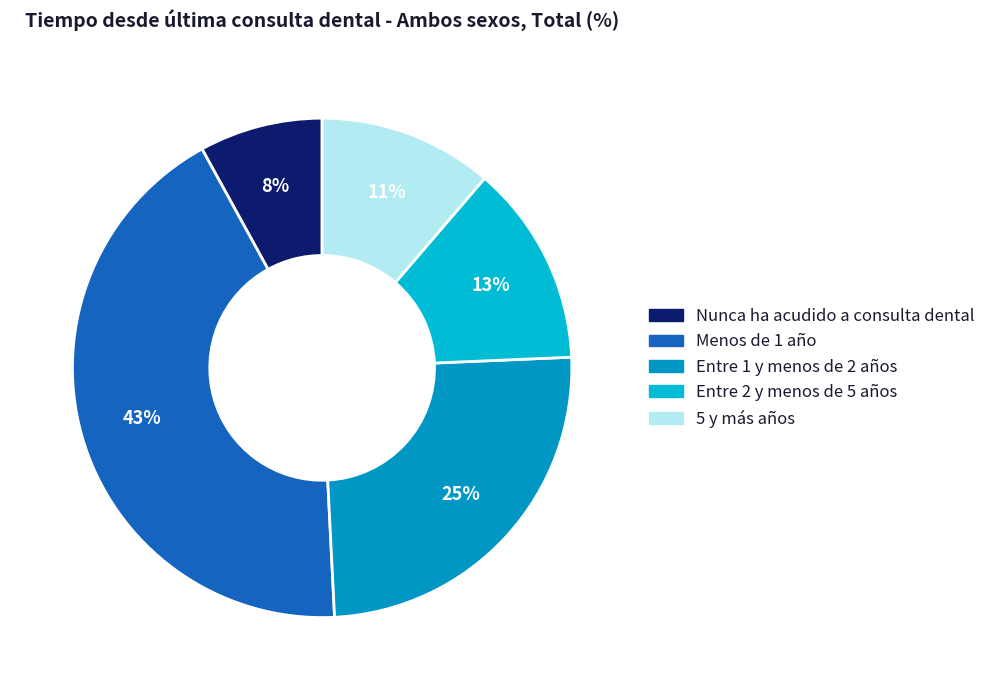

Combined, do Nunca ha acudido a consulta dental and Menos de 1 año account for over 50%?

Yes